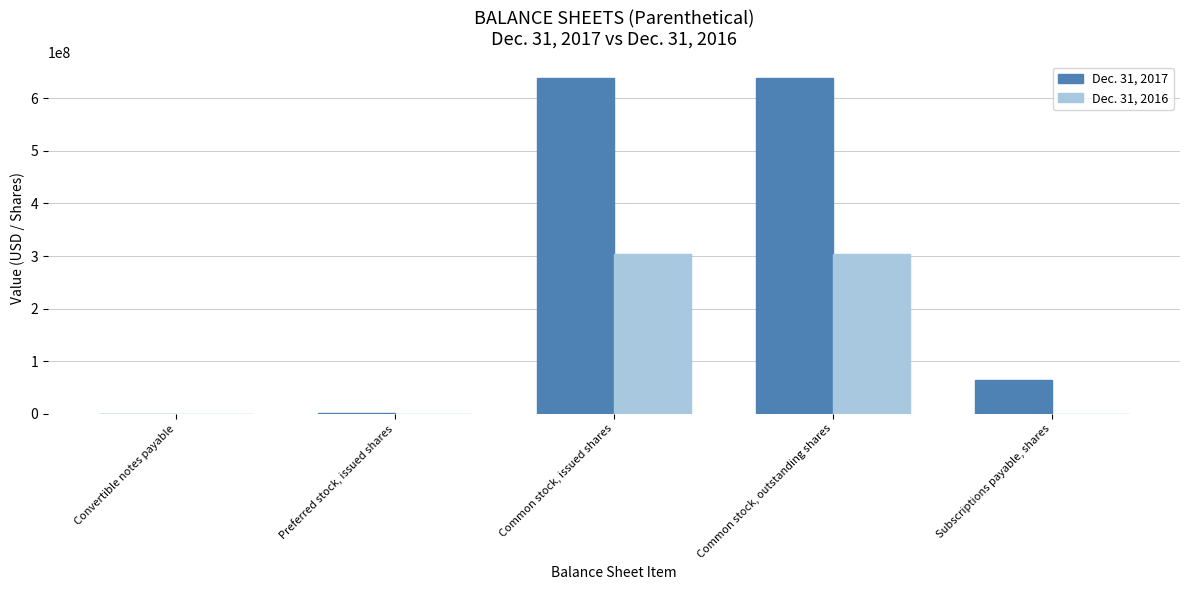

Which series has the largest range (max minus min)?

Dec. 31, 2017